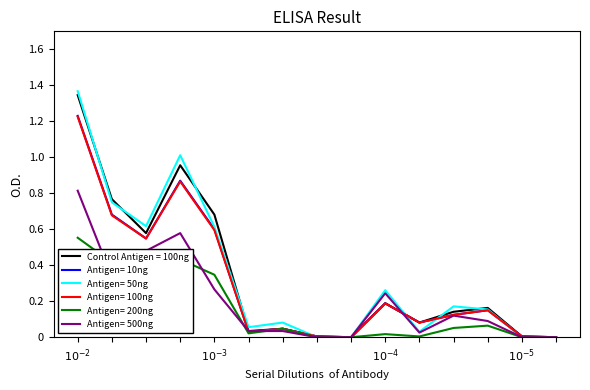

Which series has the widest spread of values?

Antigen= 50ng